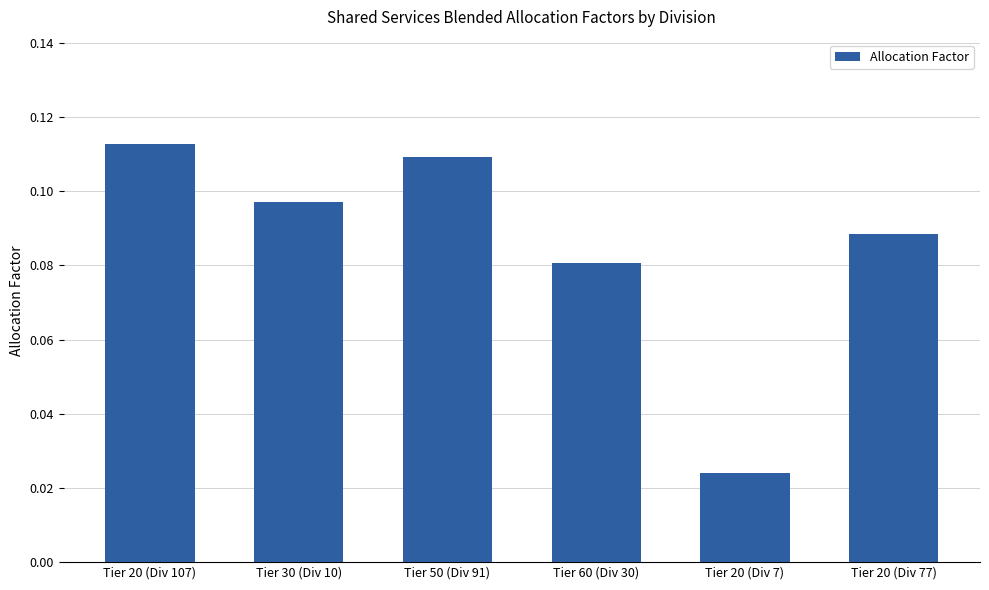

Between Tier 20 (Div 107) and Tier 60 (Div 30), which is larger?

Tier 20 (Div 107)